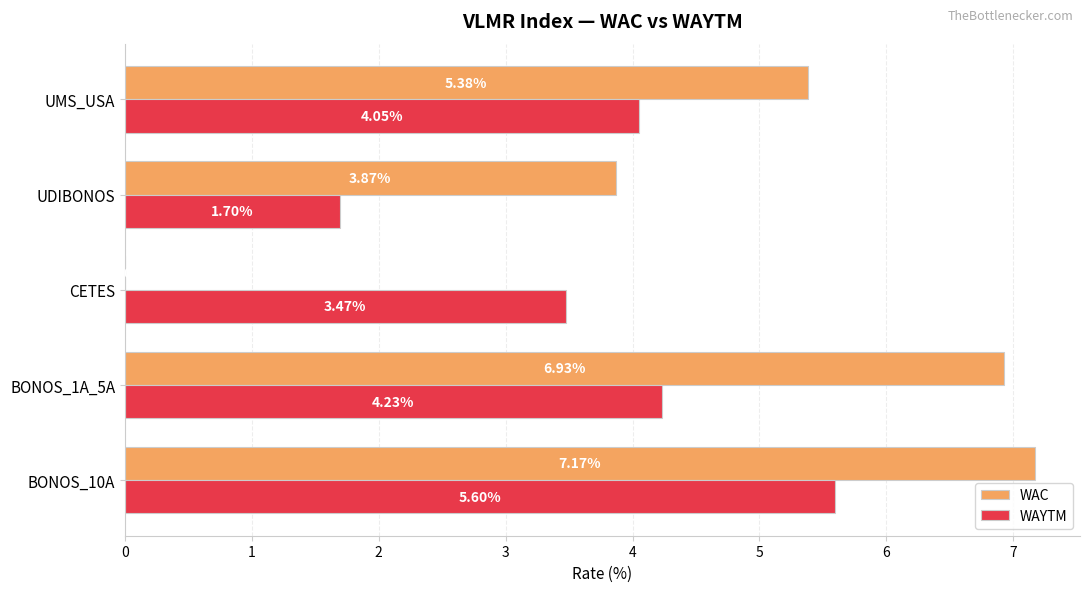

Which series has the largest total across all categories?

WAC